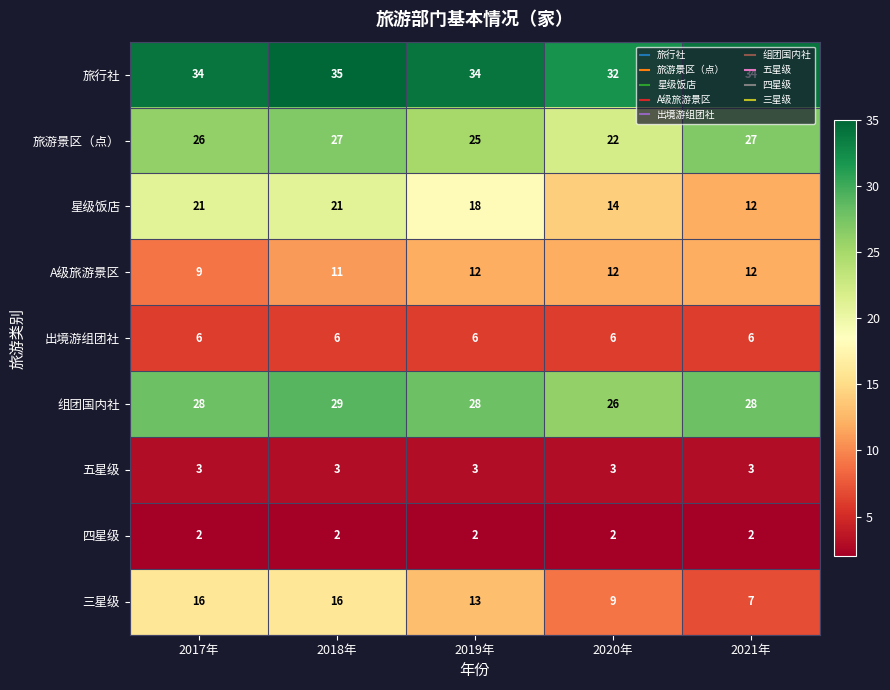

How many series are shown in this chart?

9